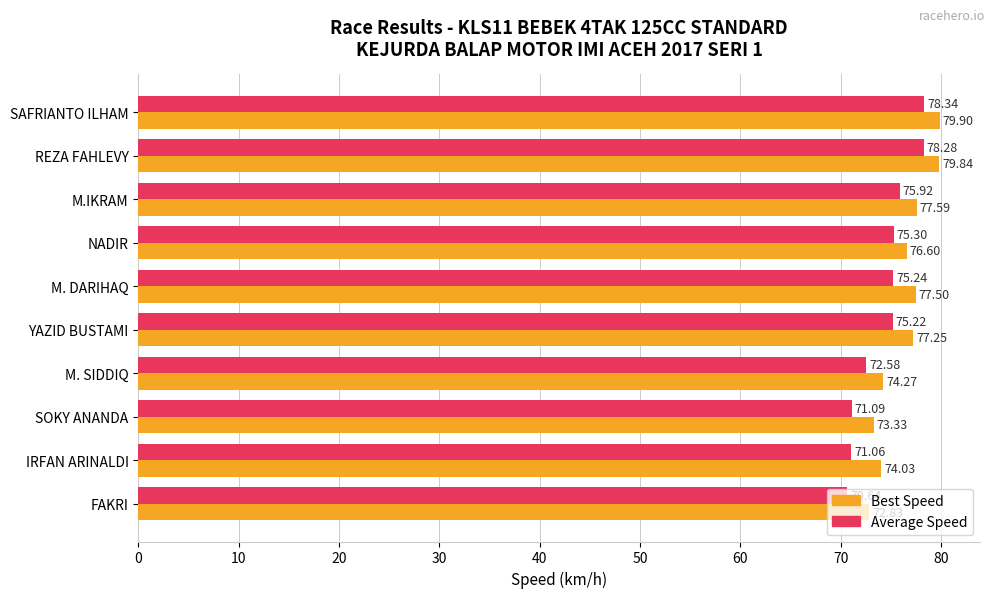

What is the difference between the maximum and minimum values in the Best Speed series?

7.1